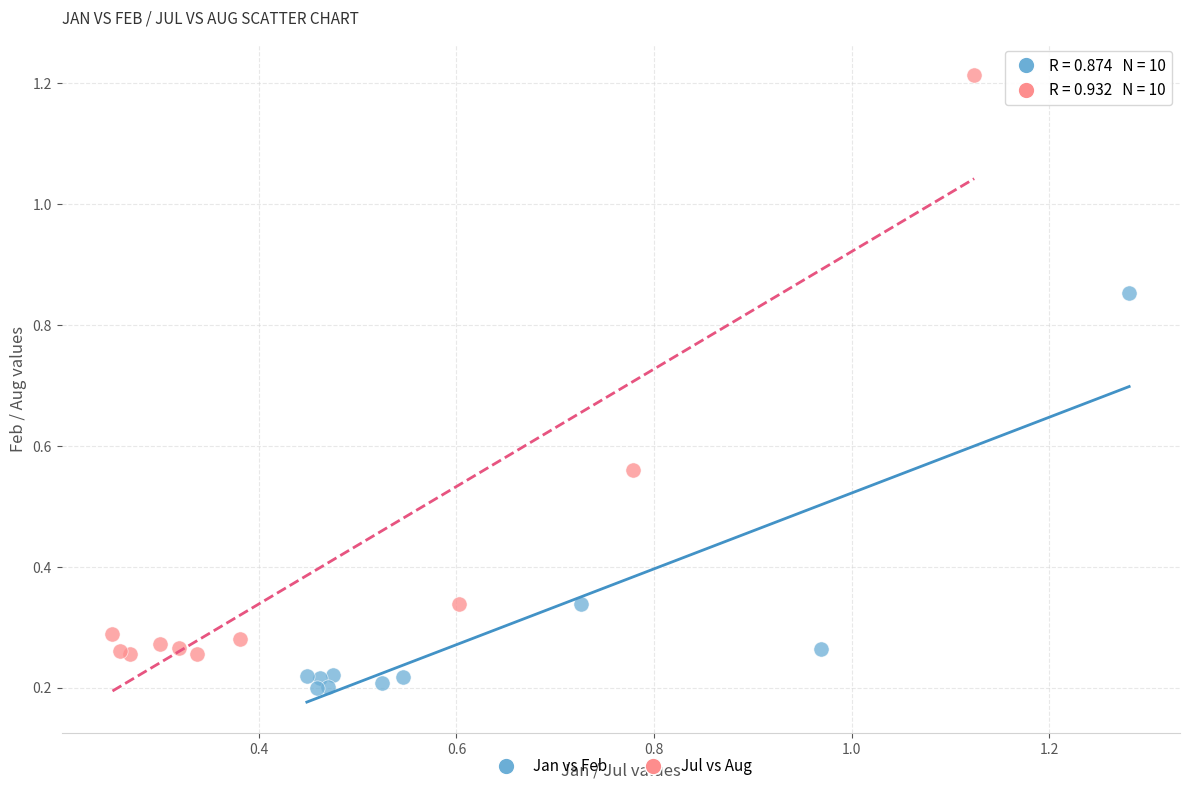

Which series contains the lowest Y value?

Jan vs Feb